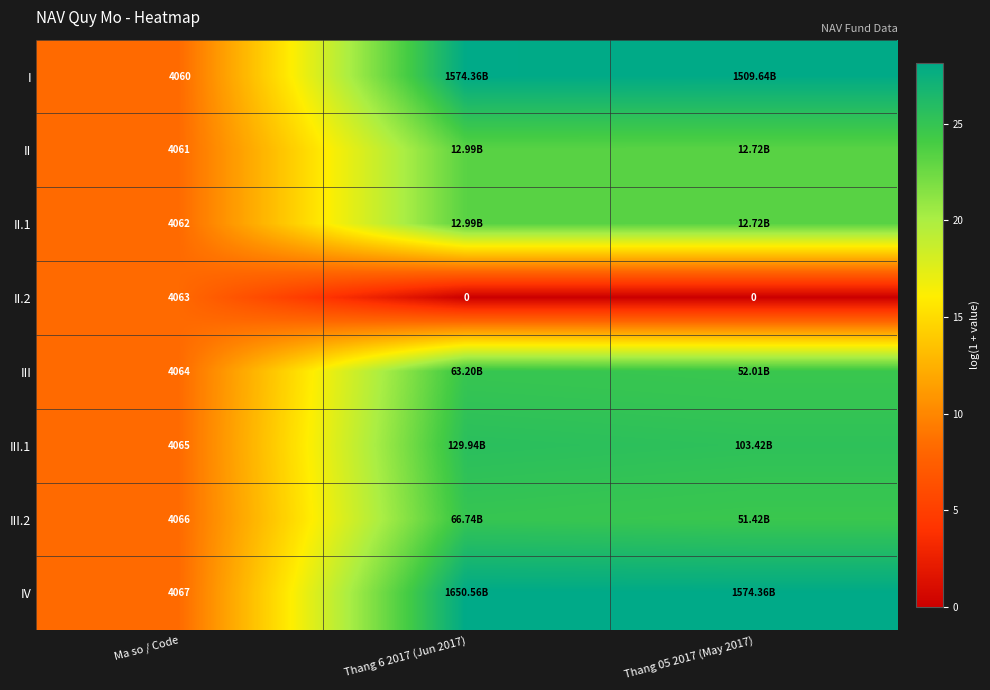

Where does the III.2 series first go above 24?

Thang 6 2017 (Jun 2017)